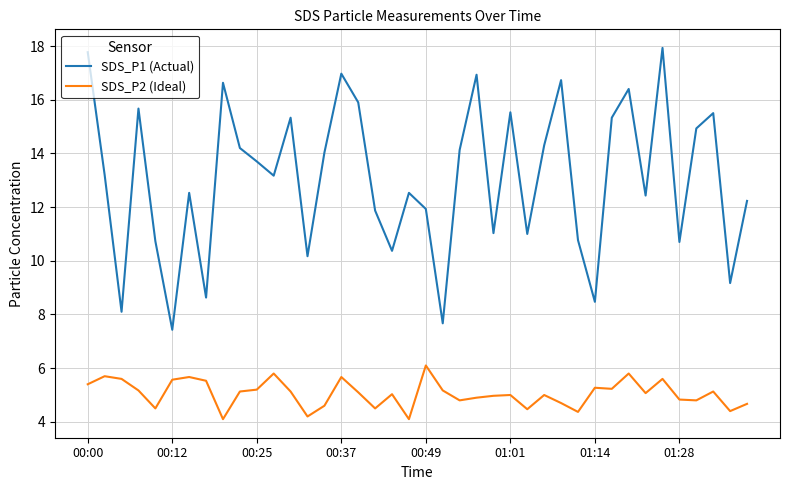

What are all the series names shown in the legend?

SDS_P1 (Actual), SDS_P2 (Ideal)